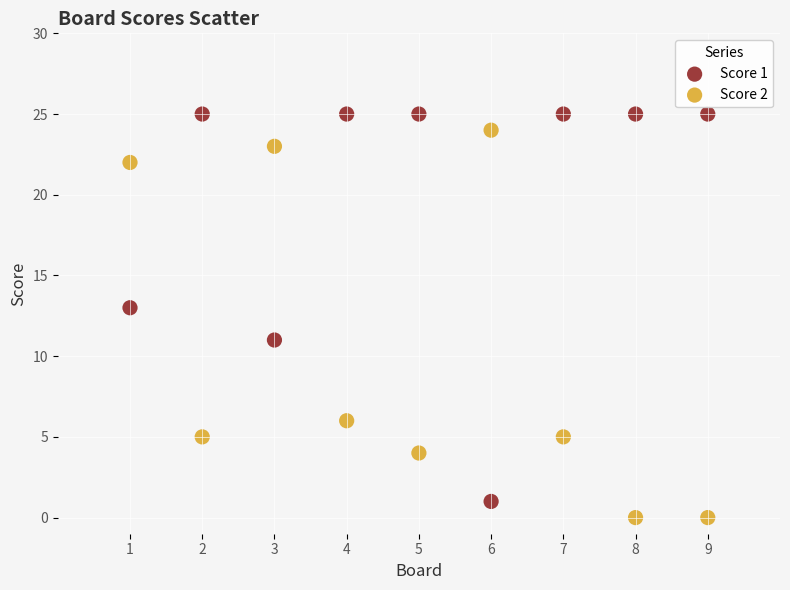

Across all data points, what is the range of Y values (max minus min)?

25